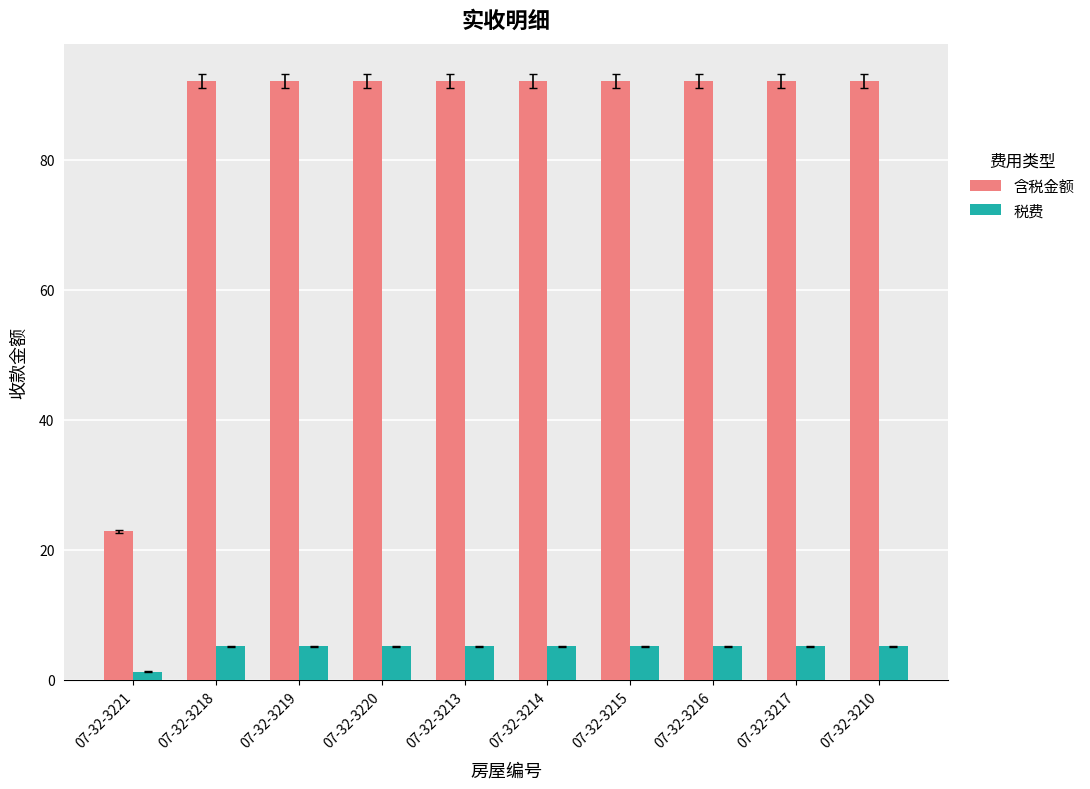

The value of 含税金额 at 07-32-3213 is 92.1. True or false?

True